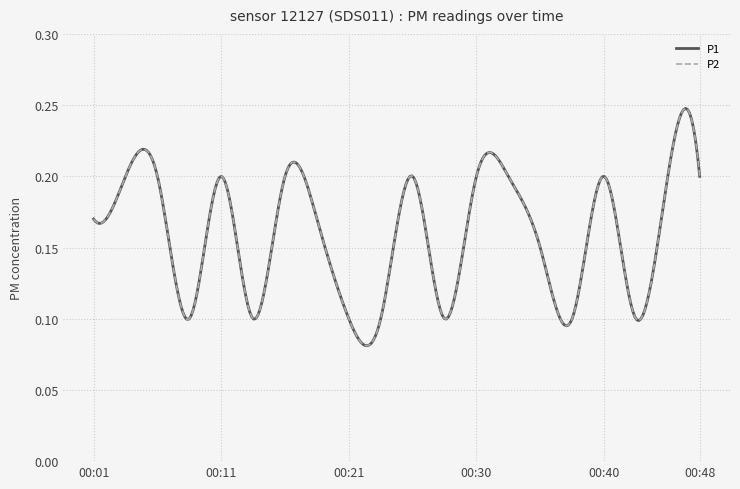

Is this an area chart (filled region under the line)?

No